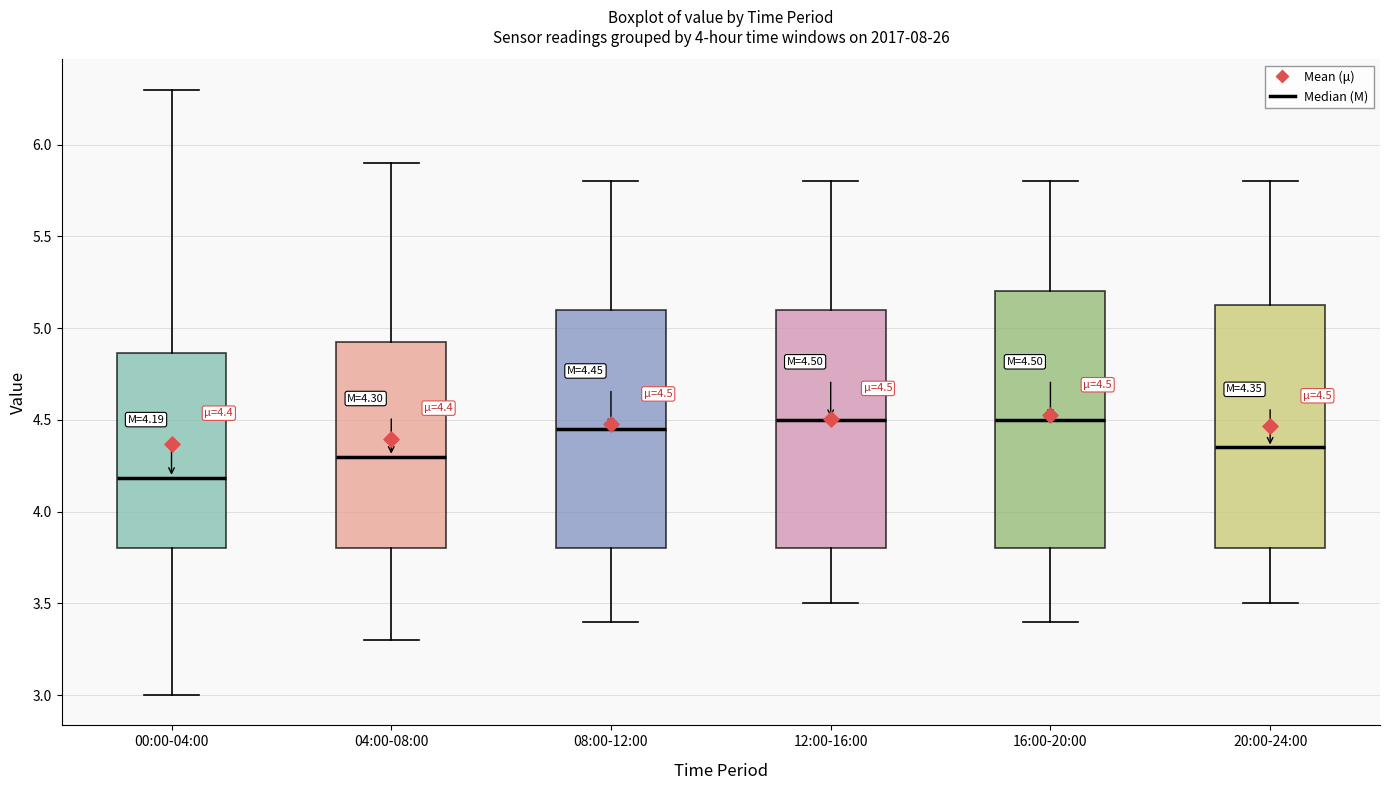

Comparing the boxes themselves (not the whiskers), which one is the tallest?

16:00-20:00